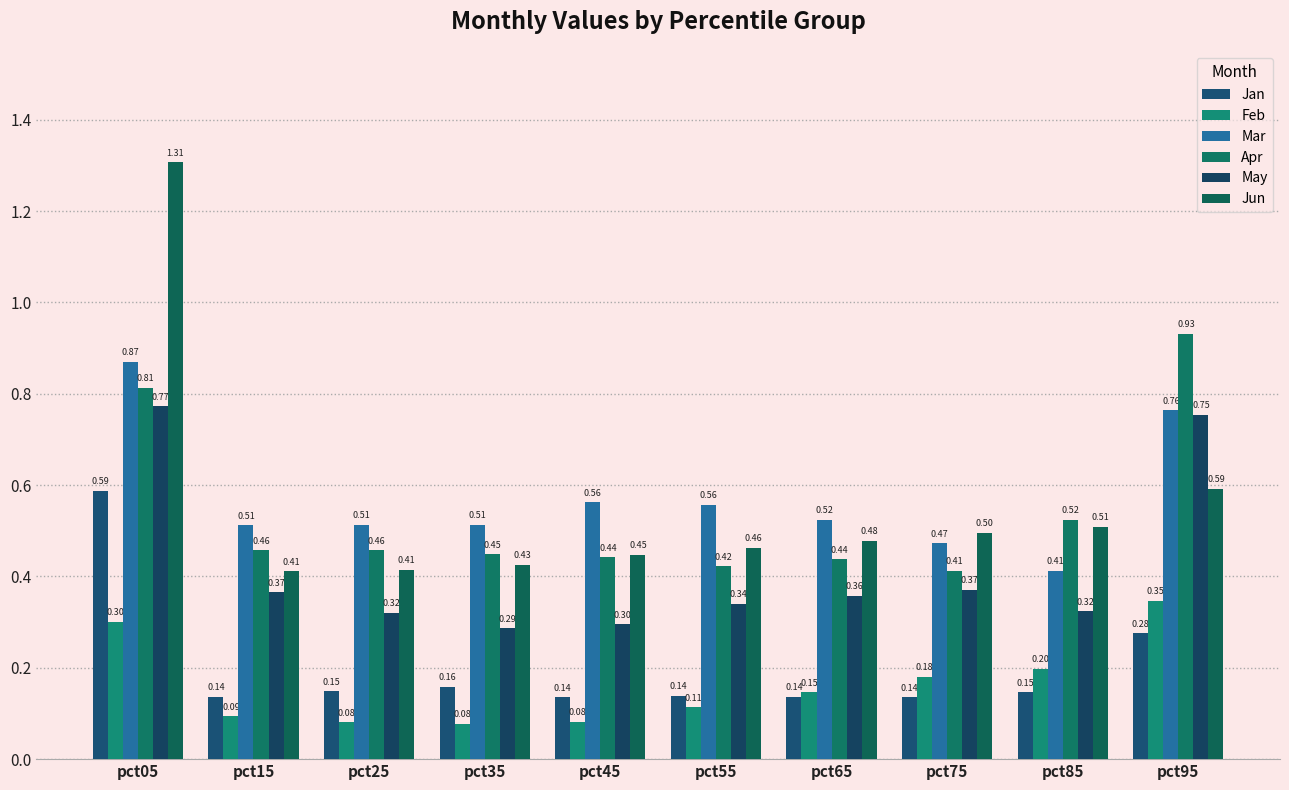

Which series has the largest range (max minus min)?

Jun